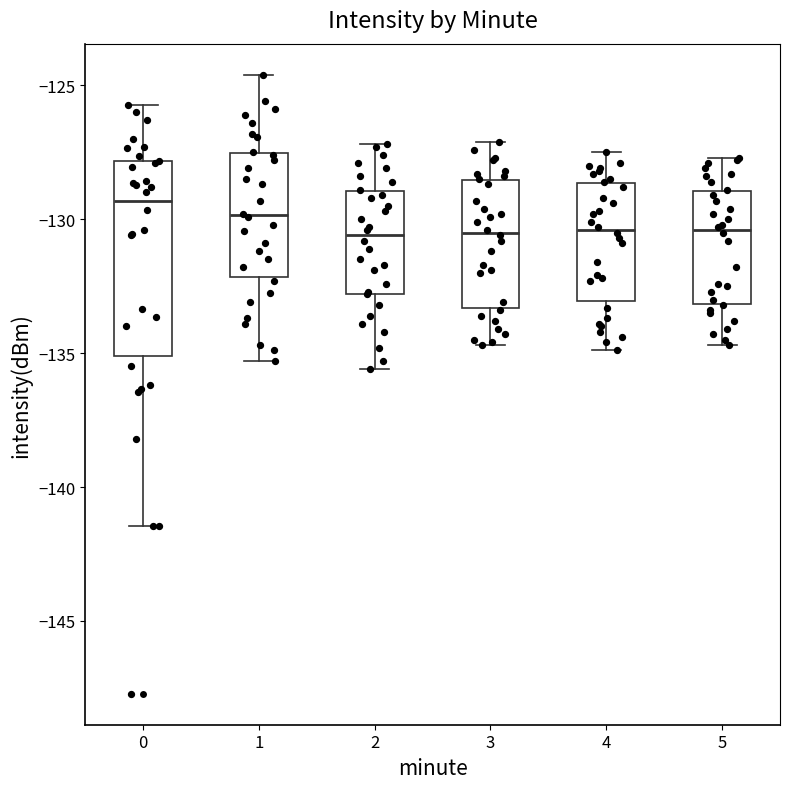

Reading left to right, read every box against the y-axis: the position of its median line, the range the box covers, and the ends of its whiskers. The values are not printed on the chart, so give them approximately, as read against the axis.

0: median -129.5, box -135.0 to -128.0, whiskers -141.5 to -125.5
1: median -130.0, box -132.0 to -127.5, whiskers -135.5 to -124.5
2: median -130.5, box -133.0 to -129.0, whiskers -135.5 to -127.0
3: median -130.5, box -133.5 to -128.5, whiskers -134.5 to -127.0
4: median -130.5, box -133.0 to -128.5, whiskers -135.0 to -127.5
5: median -130.5, box -133.0 to -129.0, whiskers -134.5 to -127.5